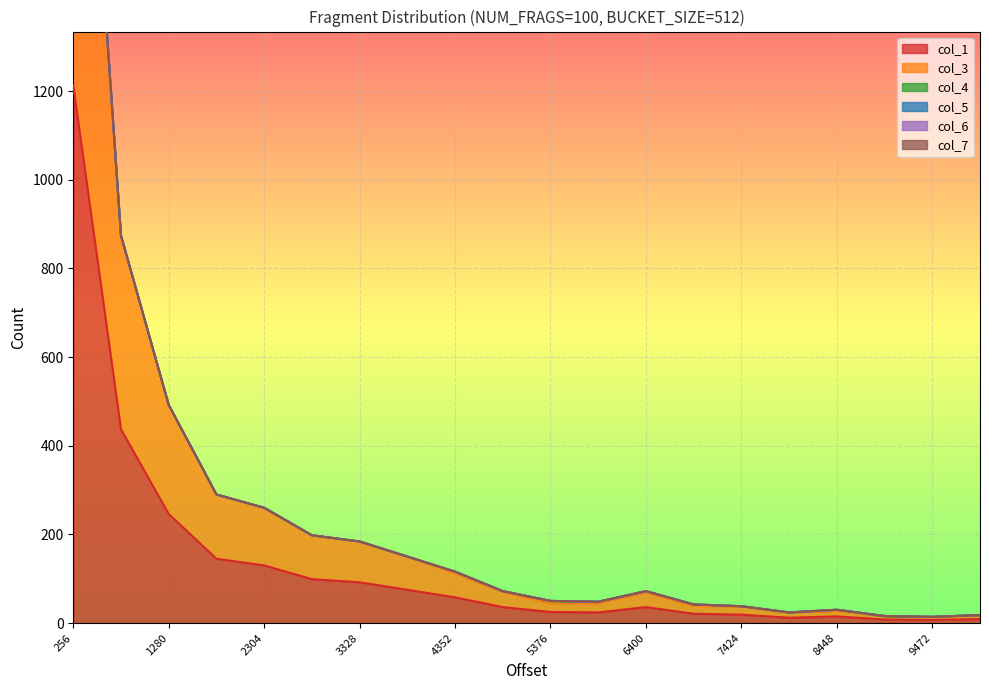

True or false: col_3 has a value of 53 at 2816.

False